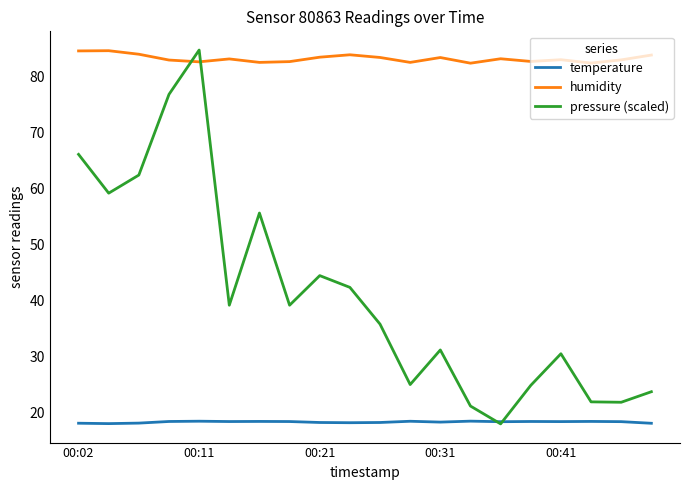

What is the smallest value displayed?

17.9